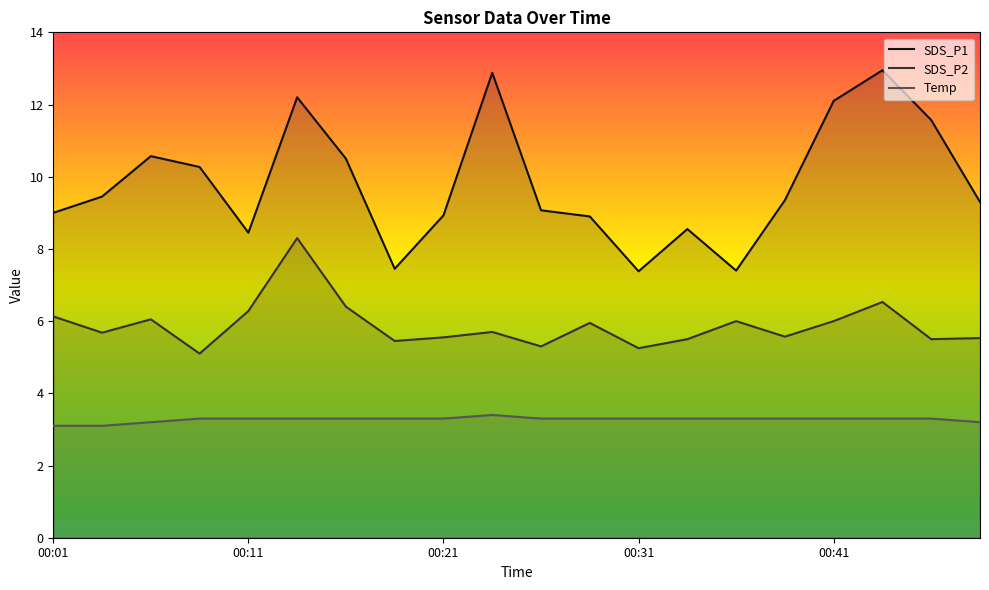

Rank the series by their average value, from highest to lowest.

SDS_P1, SDS_P2, Temp